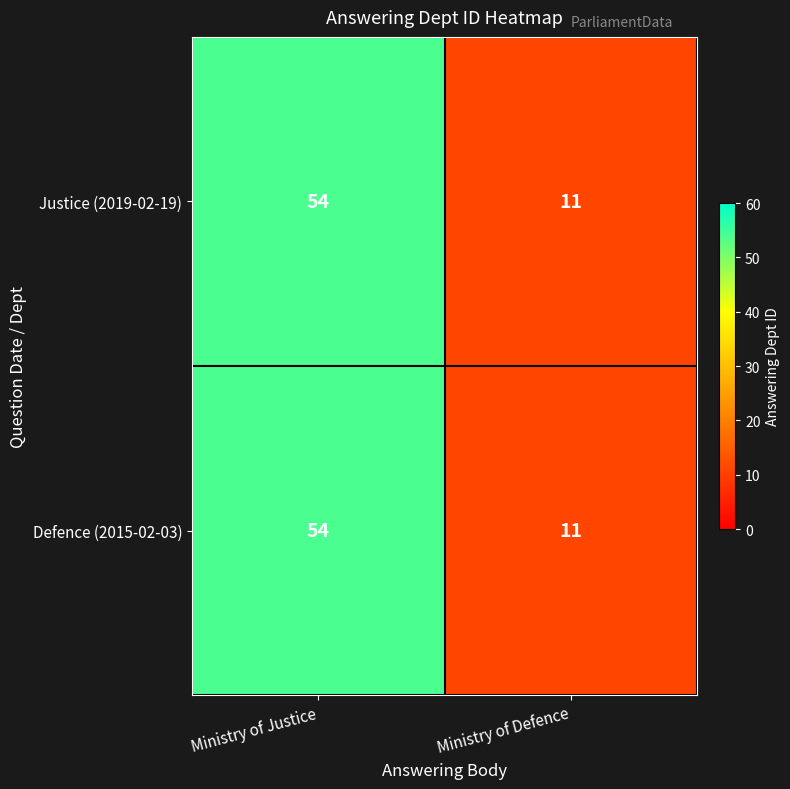

At which category is the sum across all series the highest?

Ministry of Justice